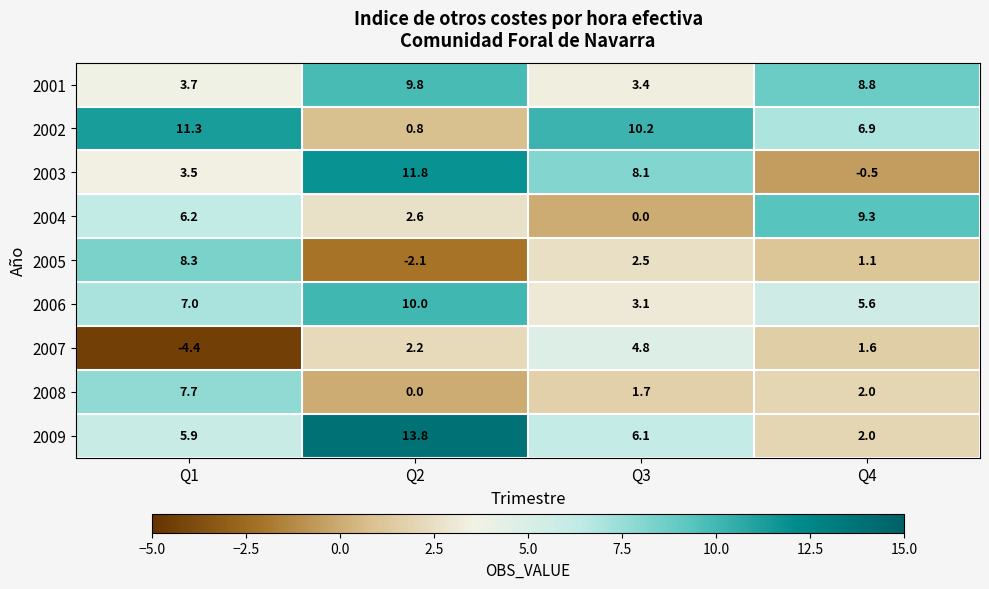

The value of 2006 at Q1 is 7.0. True or false?

True